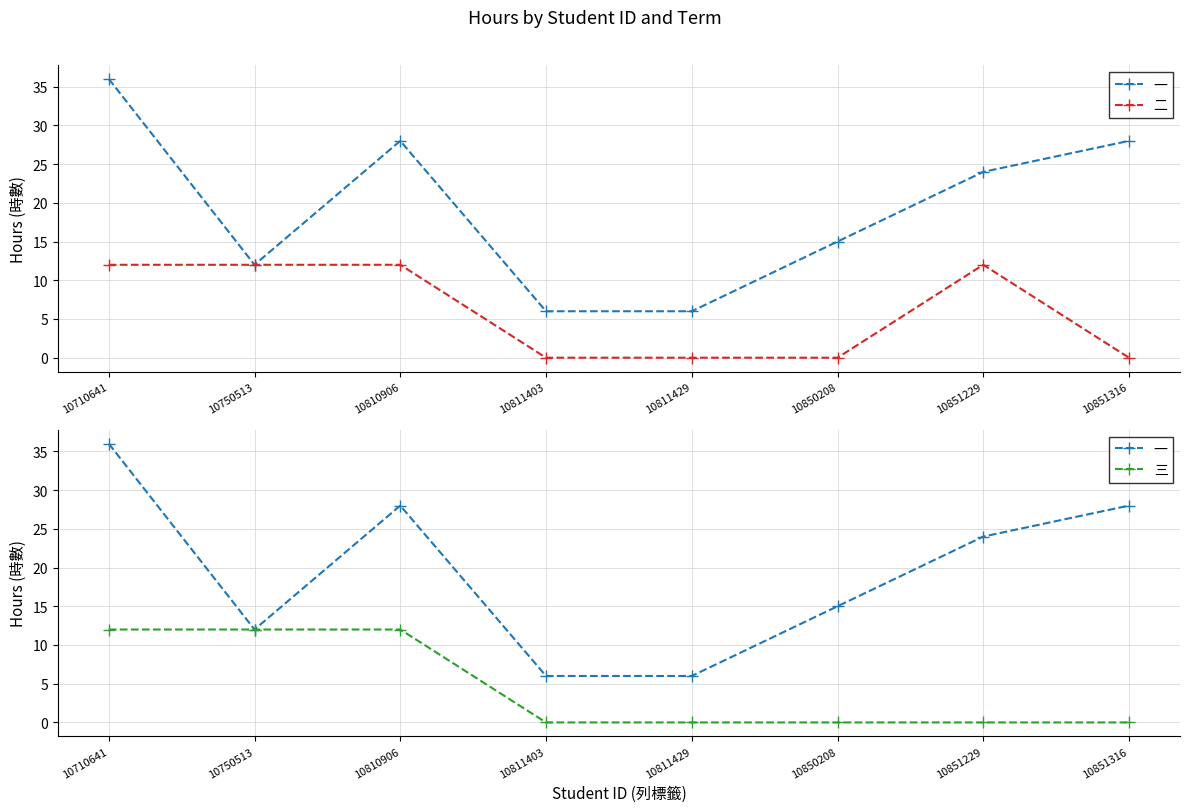

Count the 二 values in the range 0 to 12.

8